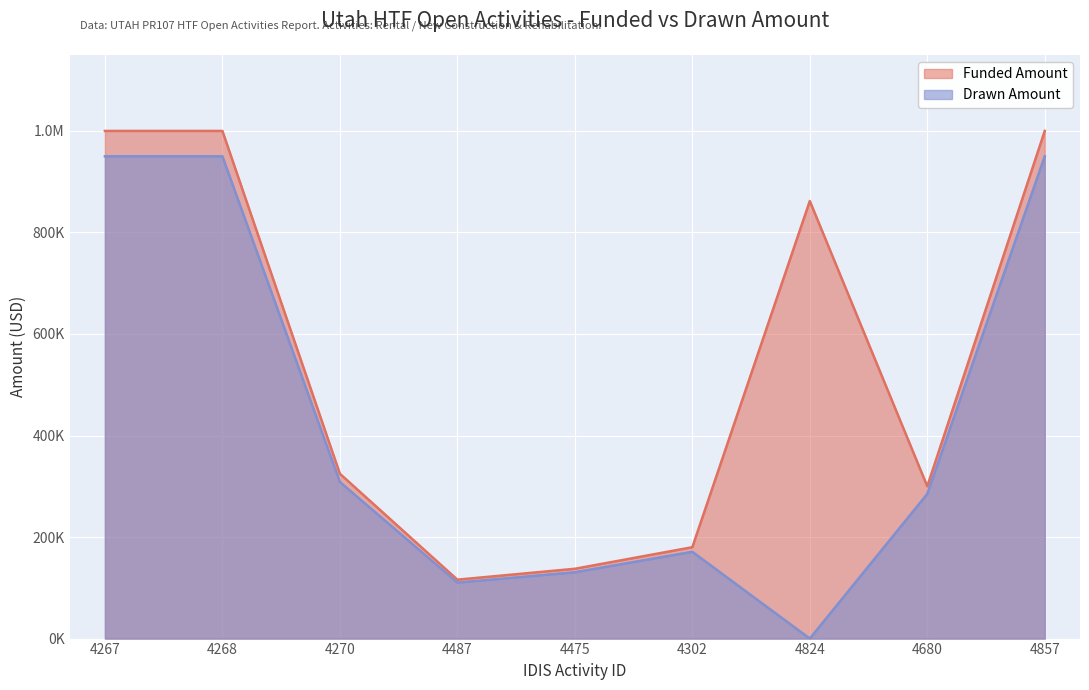

Reading left to right, what are all the values shown in this chart?

Funded Amount: 4267=1000000.0	4268=1000000.0	4270=324717.0	4487=116080.0	4475=137488.0	4302=180000.0	4824=861964.0	4680=300000.0	4857=1000000.0
Drawn Amount: 4267=950000.0	4268=950000.0	4270=308481.2	4487=110276.0	4475=130613.0	4302=171000.0	4824=0.0	4680=285000.0	4857=950000.0